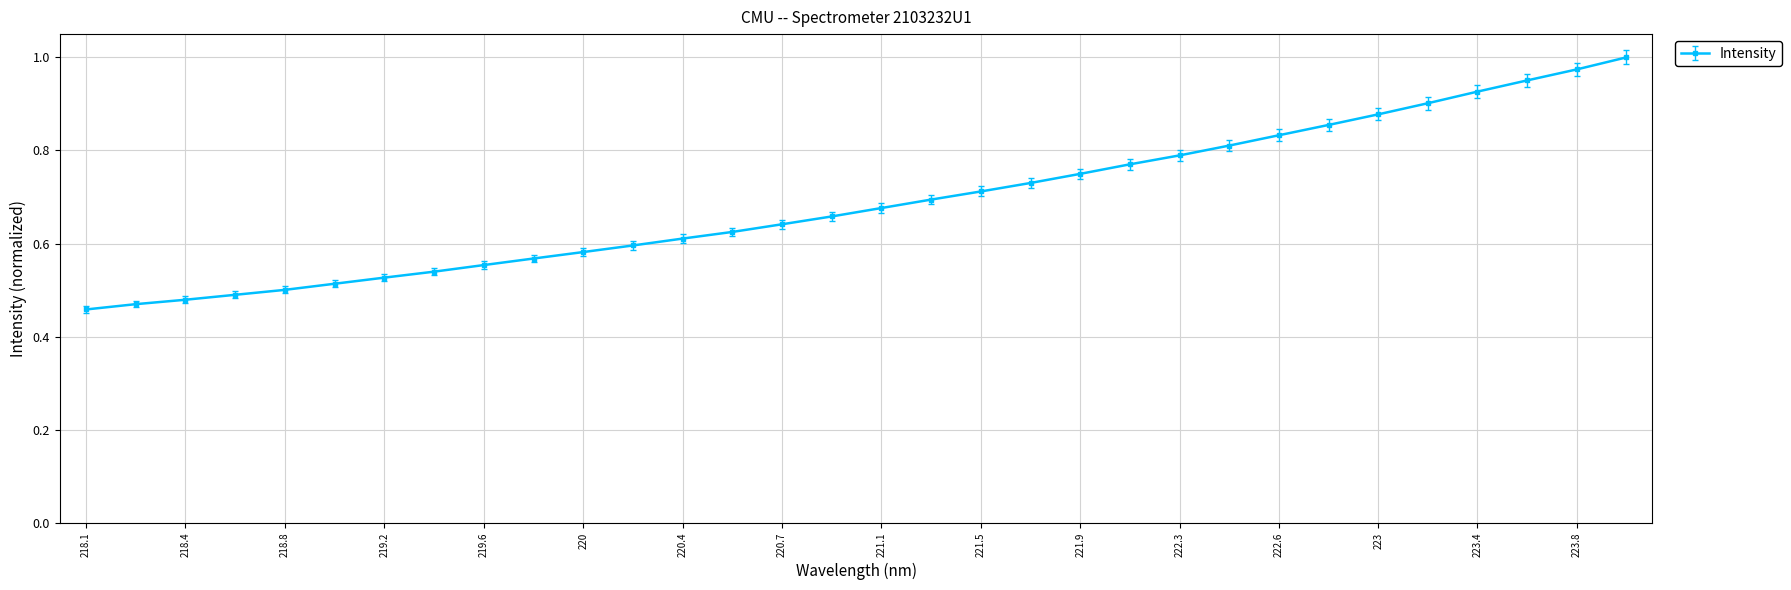

What is the sum of all values?

22.1